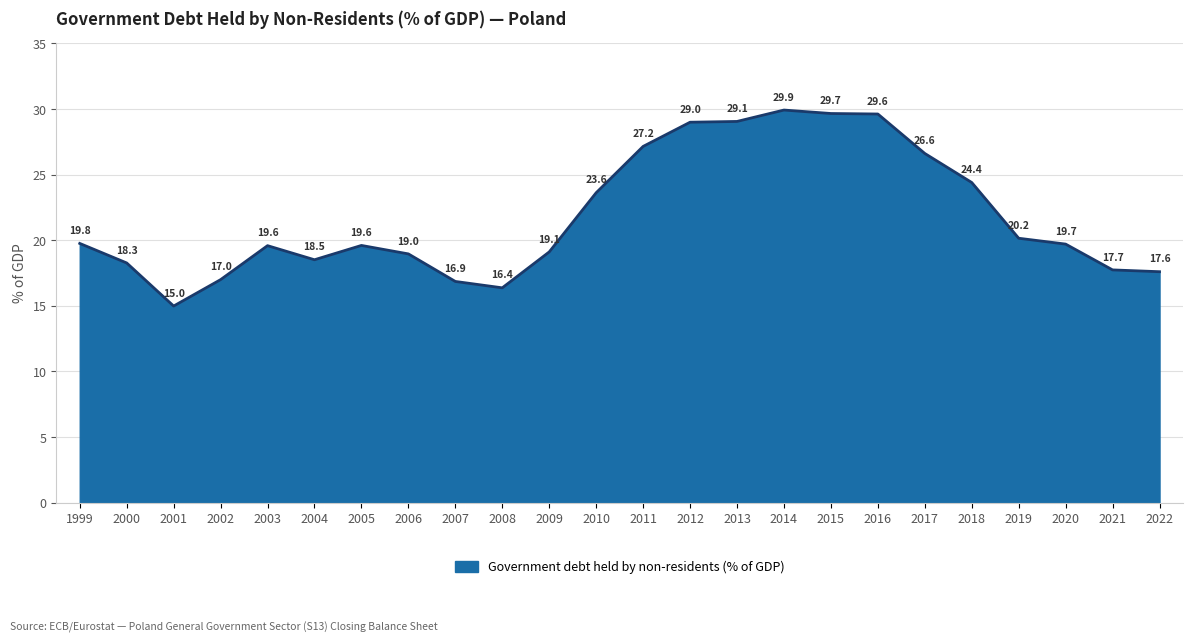

Which category has the lowest value across all series?

2001